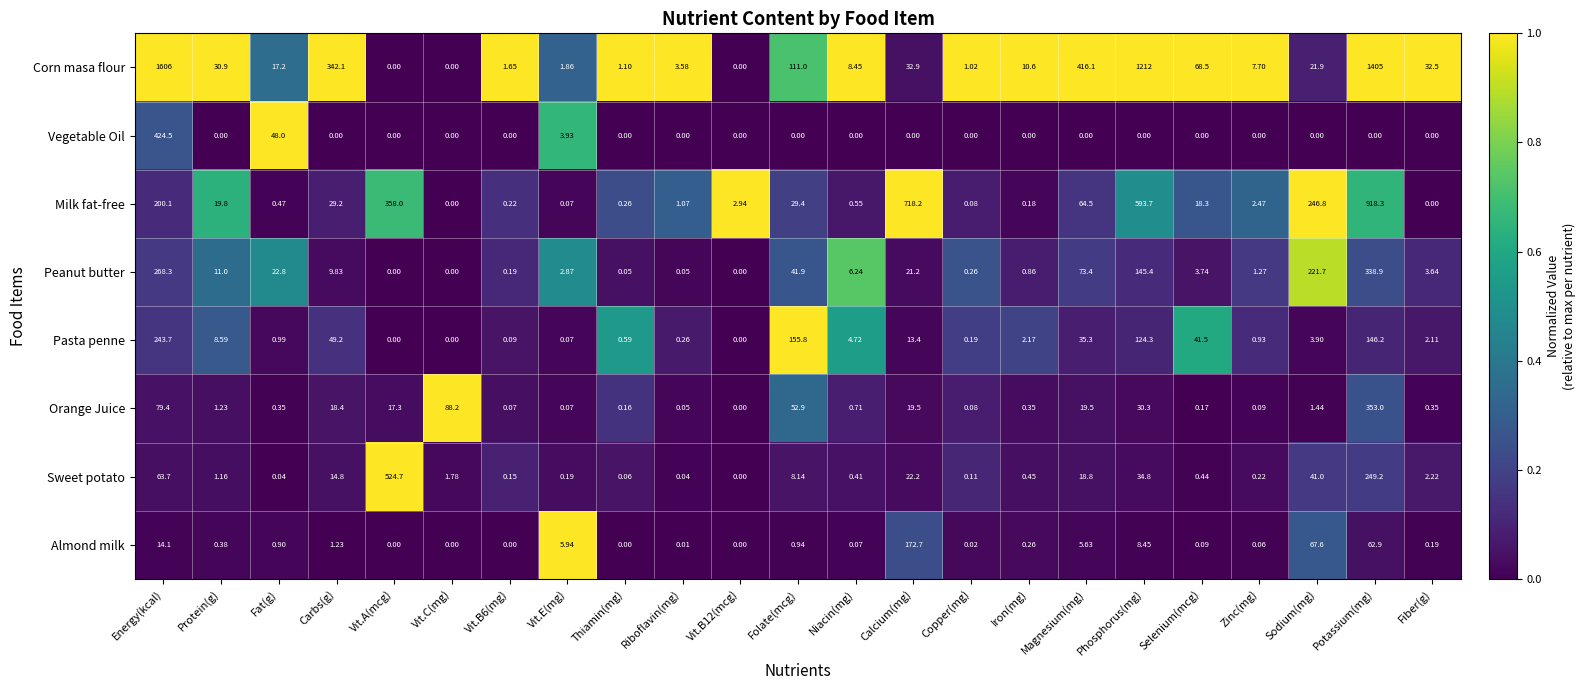

At which label is Almond milk closest to 86?

Sodium(mg)